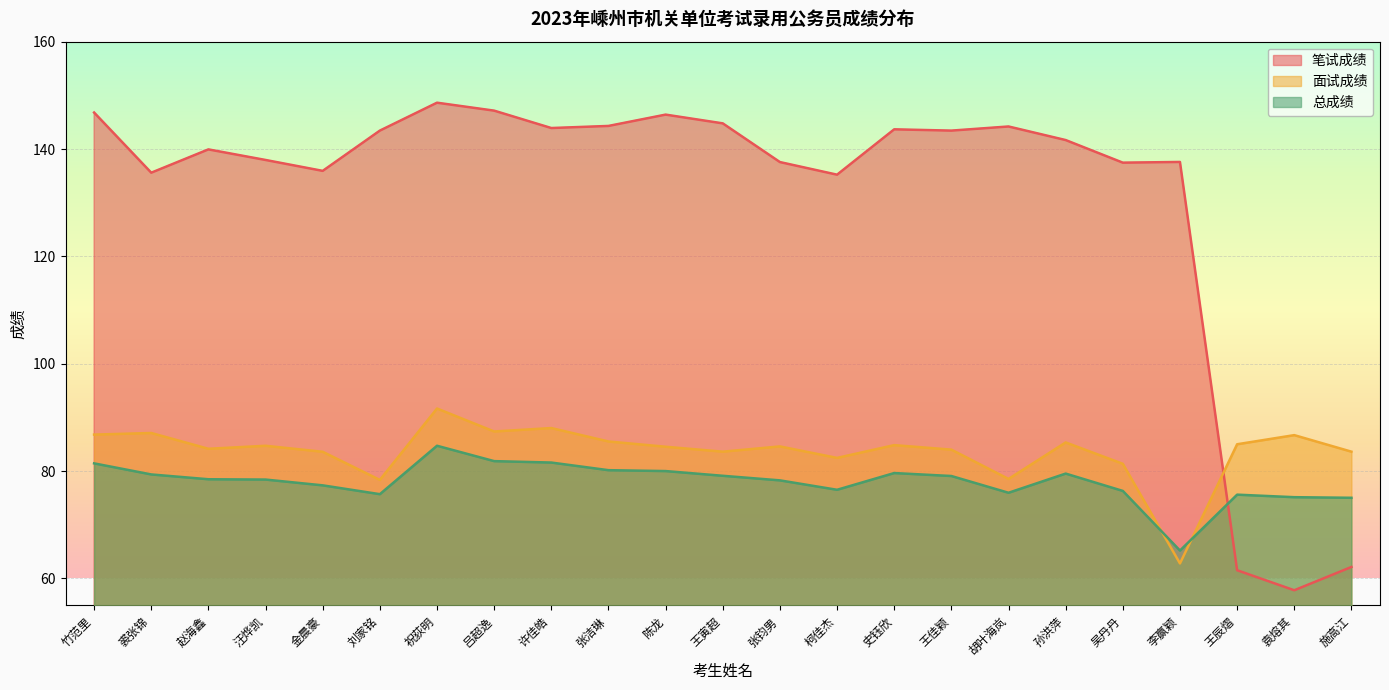

Reading right to left, what are all the values shown in this chart?

笔试成绩: 62.1	57.8	61.5	137.6	137.5	141.7	144.2	143.4	143.7	135.2	137.6	144.8	146.4	144.3	143.9	147.2	148.6	143.4	135.9	138.0	139.9	135.6	146.8
面试成绩: 83.6	86.7	85.0	62.8	81.4	85.3	78.5	84.0	84.8	82.5	84.6	83.6	84.5	85.5	88.0	87.4	91.7	78.4	83.6	84.7	84.2	87.1	86.8
总成绩: 75.0	75.1	75.6	65.2	76.3	79.5	76.0	79.1	79.6	76.5	78.3	79.1	80.0	80.2	81.6	81.9	84.7	75.7	77.3	78.4	78.5	79.4	81.4